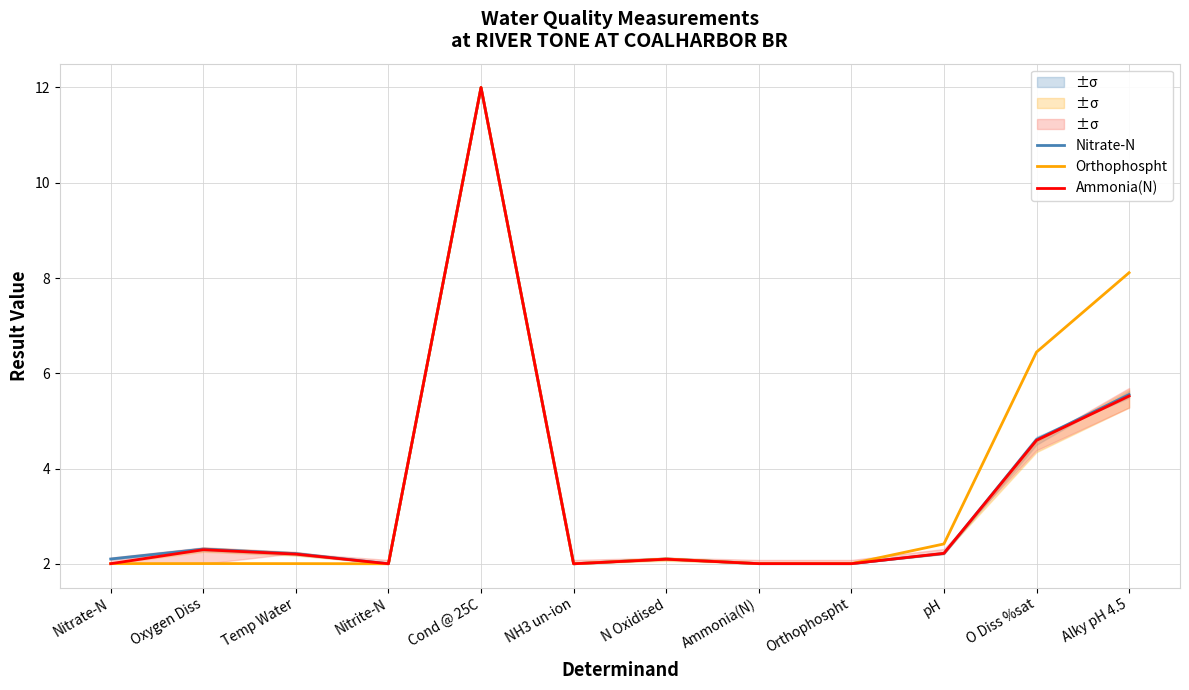

List the series in order of their peak value, lowest first.

Nitrate-N, Orthophospht, Ammonia(N)